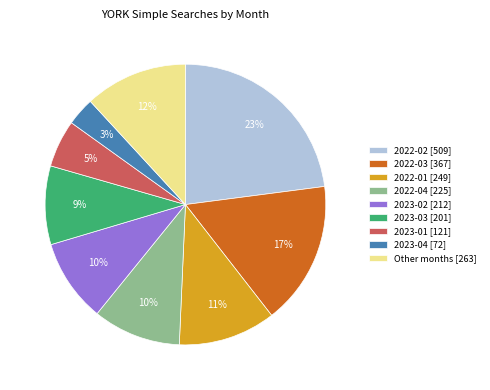

Which has a higher value, 2023-04 [72] or 2022-02 [509]?

2022-02 [509]